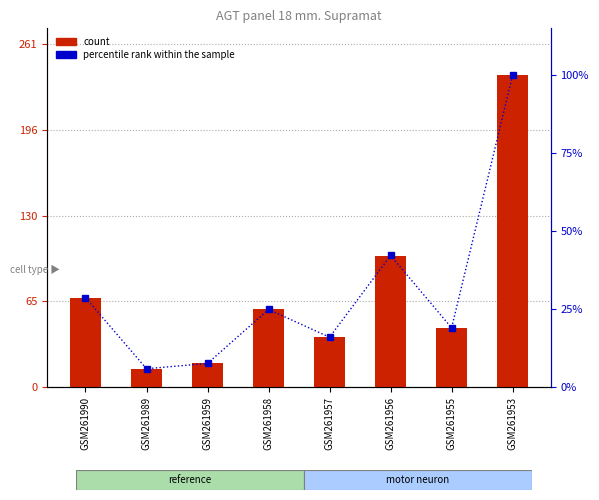

Where does the percentile rank within the sample series first go above 24?

GSM261990